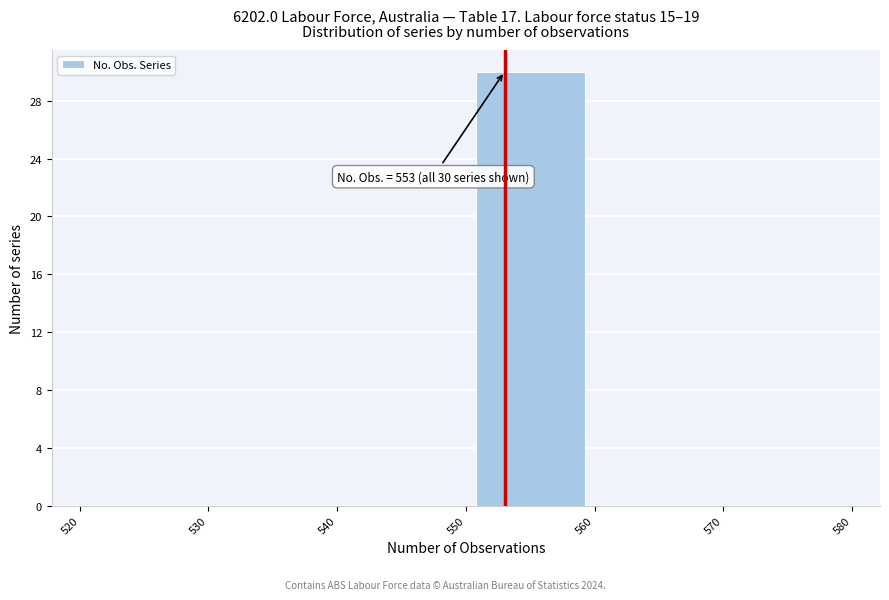

Which range on the x-axis has the tallest bar?

550 to 560